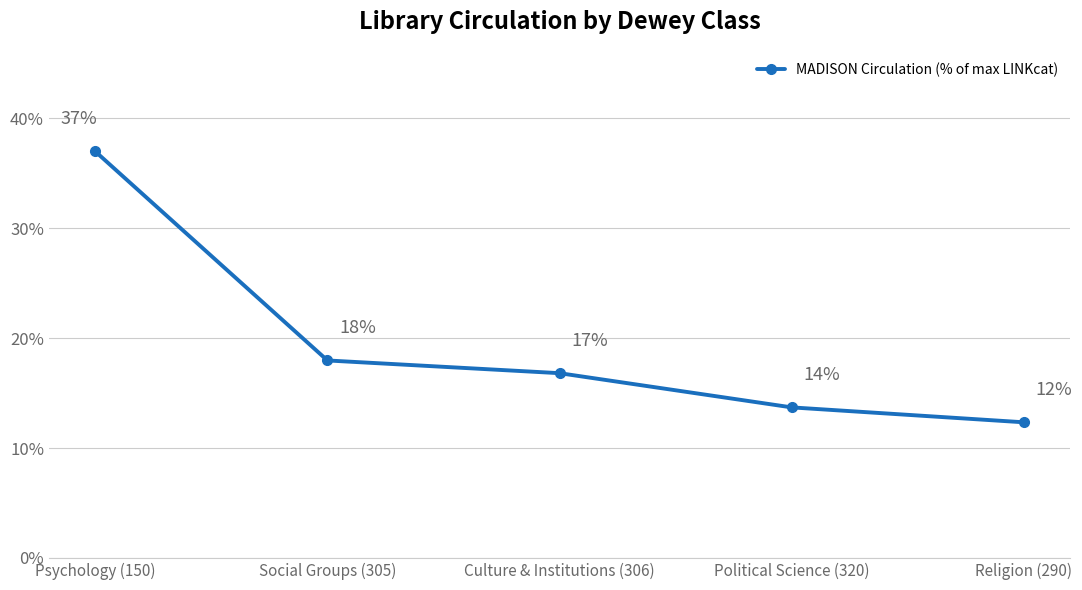

How many data points does each series have?

5